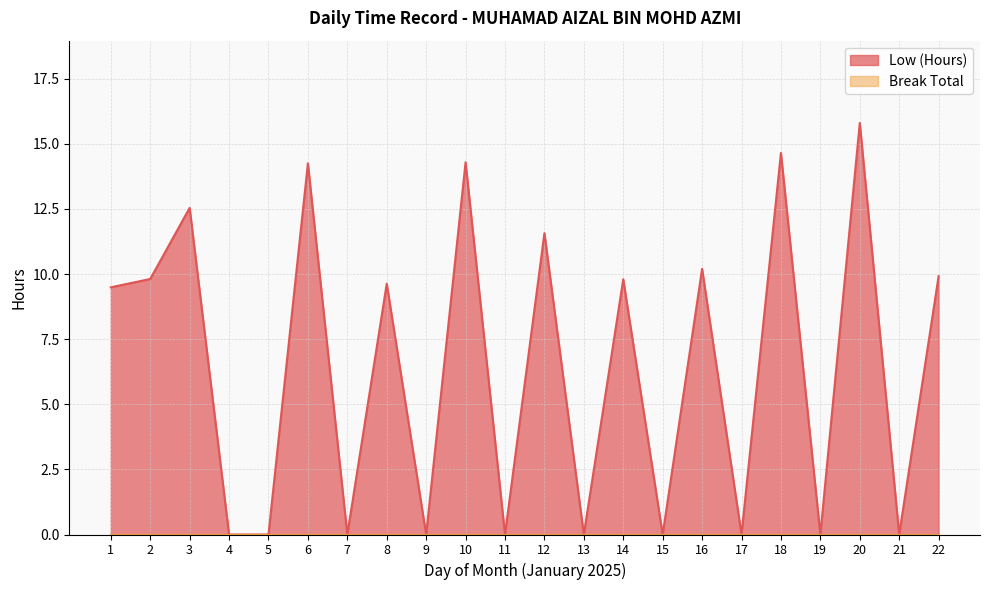

Which category has the lowest value across all series?

4